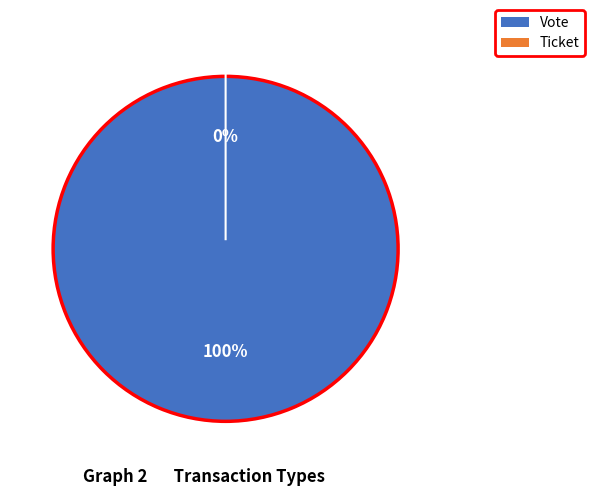

Is Vote the majority of the pie?

Yes